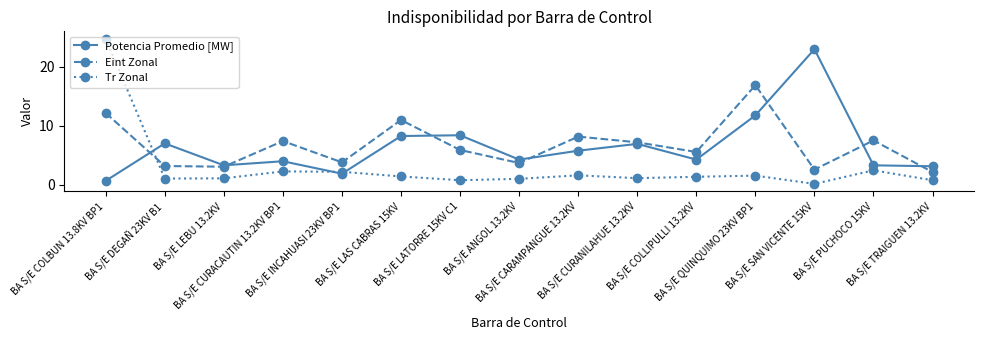

At which label does Potencia Promedio [MW] first exceed 4?

BA S/E DEGAÑ 23KV B1